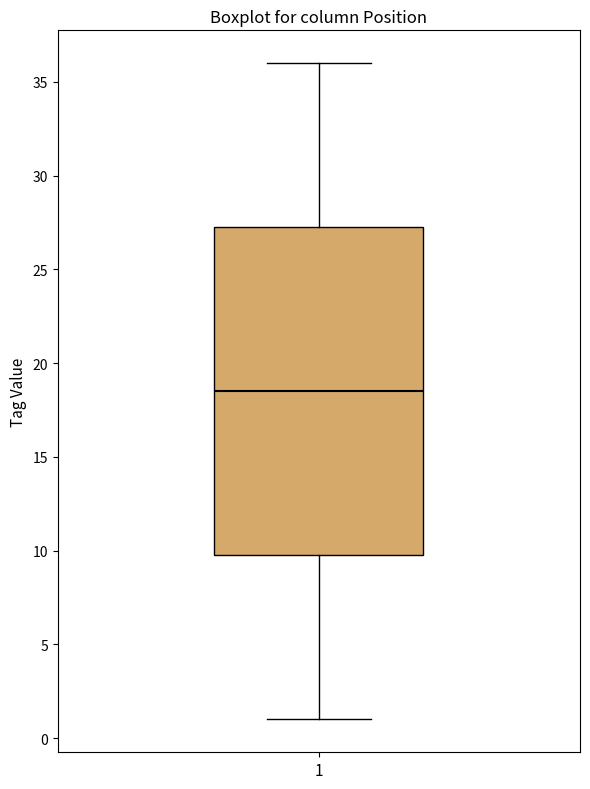

Transcribe this box plot: give where the median line is, the range the box spans, and where the two whiskers end, as read against the y-axis. The values are not printed on the chart, so give them approximately, as read against the axis.

median 18.5, box 10.0 to 27.5, whiskers 1.0 to 36.0